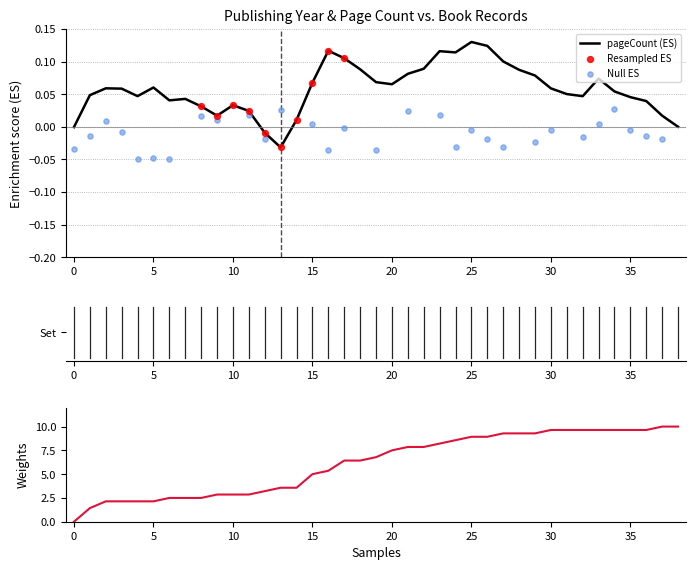

Between 17 and 8, which is larger?

17